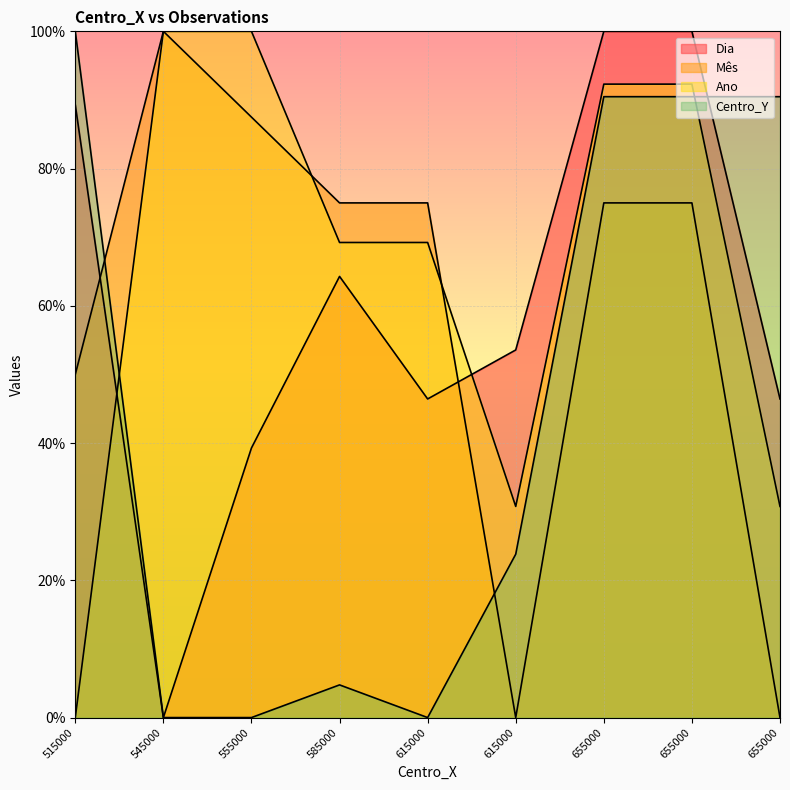

At which category is the sum across all series the highest?

655000